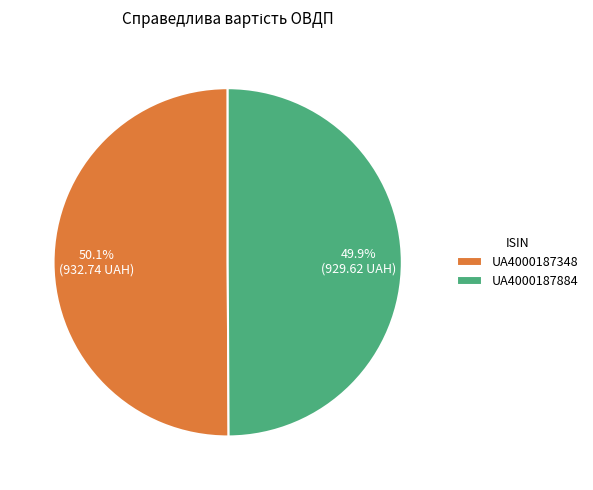

To the nearest percent, what percentage of the pie is UA4000187884?

50%